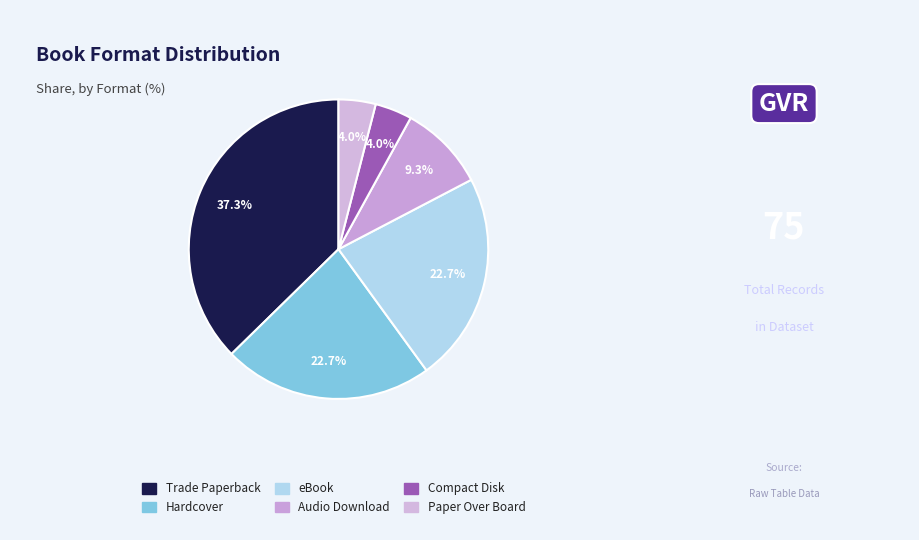

Which category has the biggest portion of the pie?

Trade Paperback